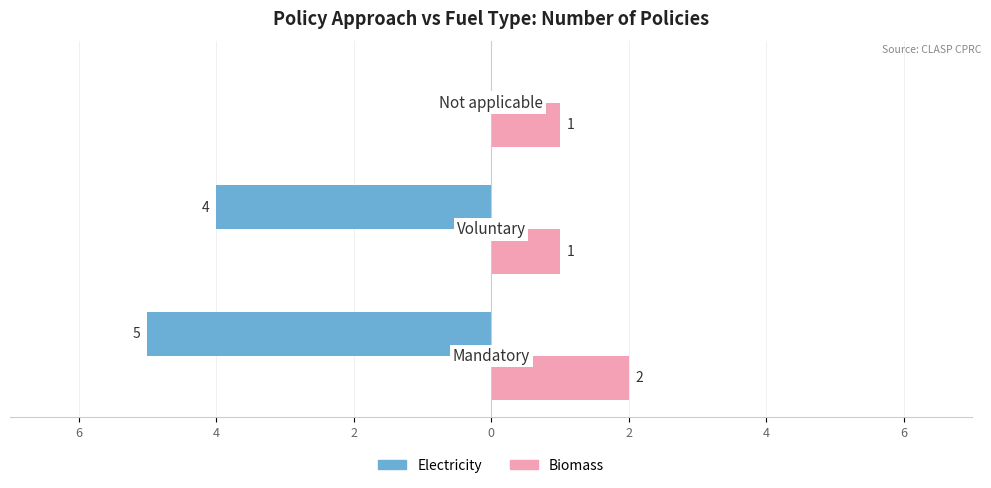

What is the value of the Biomass bar at the 2nd from the left?

1